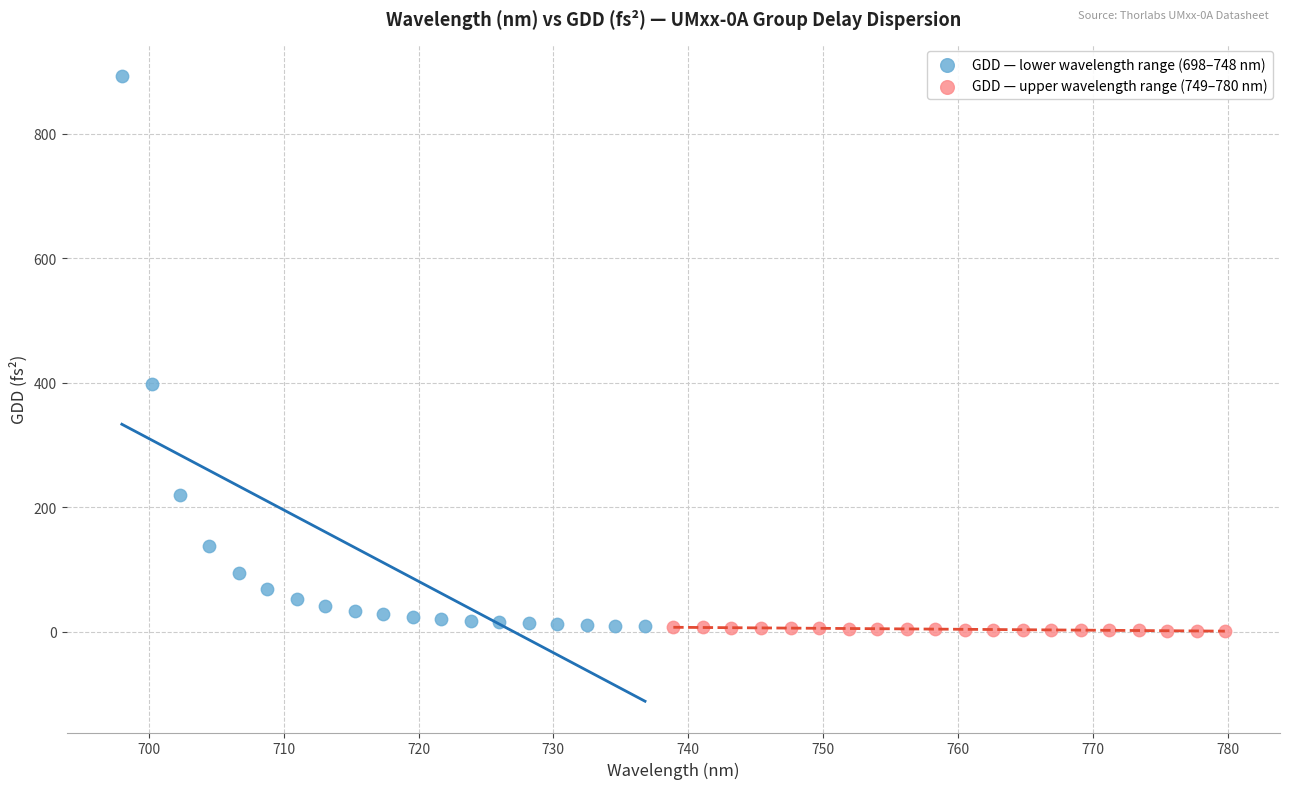

Which series has the widest spread of Y values?

GDD — lower wavelength range (698–748 nm)